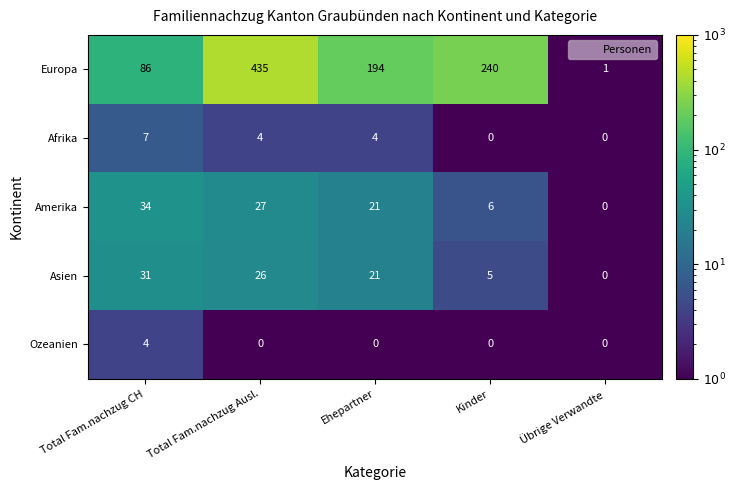

What is the average value of the Amerika series?

18